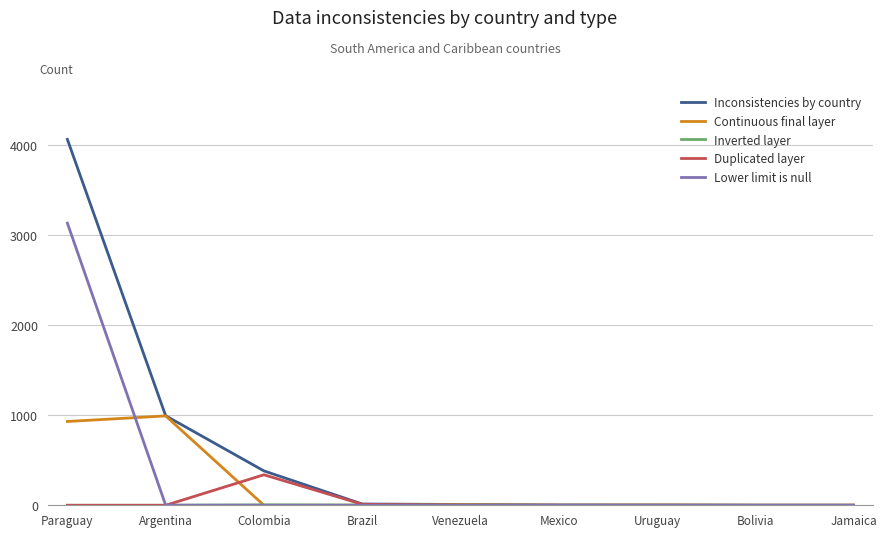

What is the sum of the Inconsistencies by country values at Mexico and Paraguay?

4069